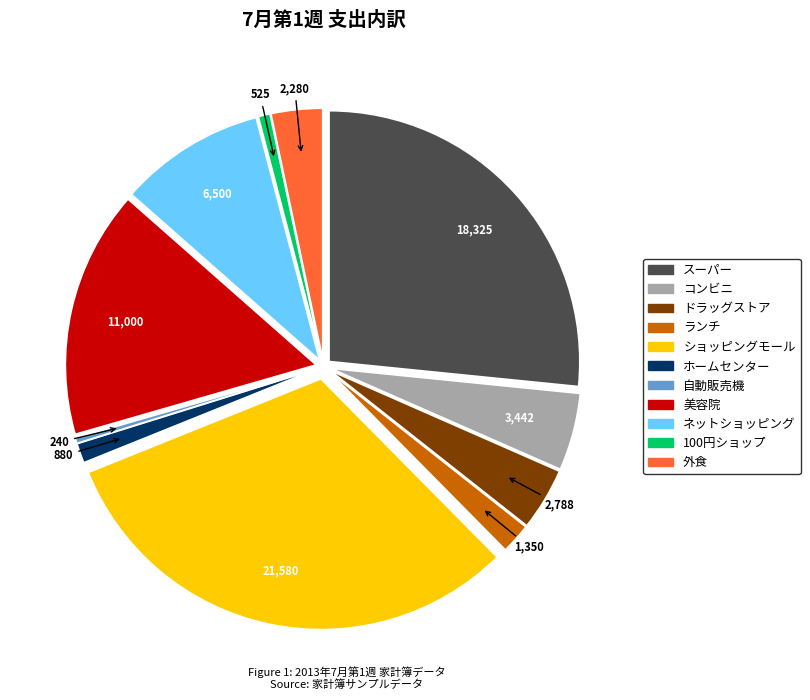

How many segments does this pie chart have?

11